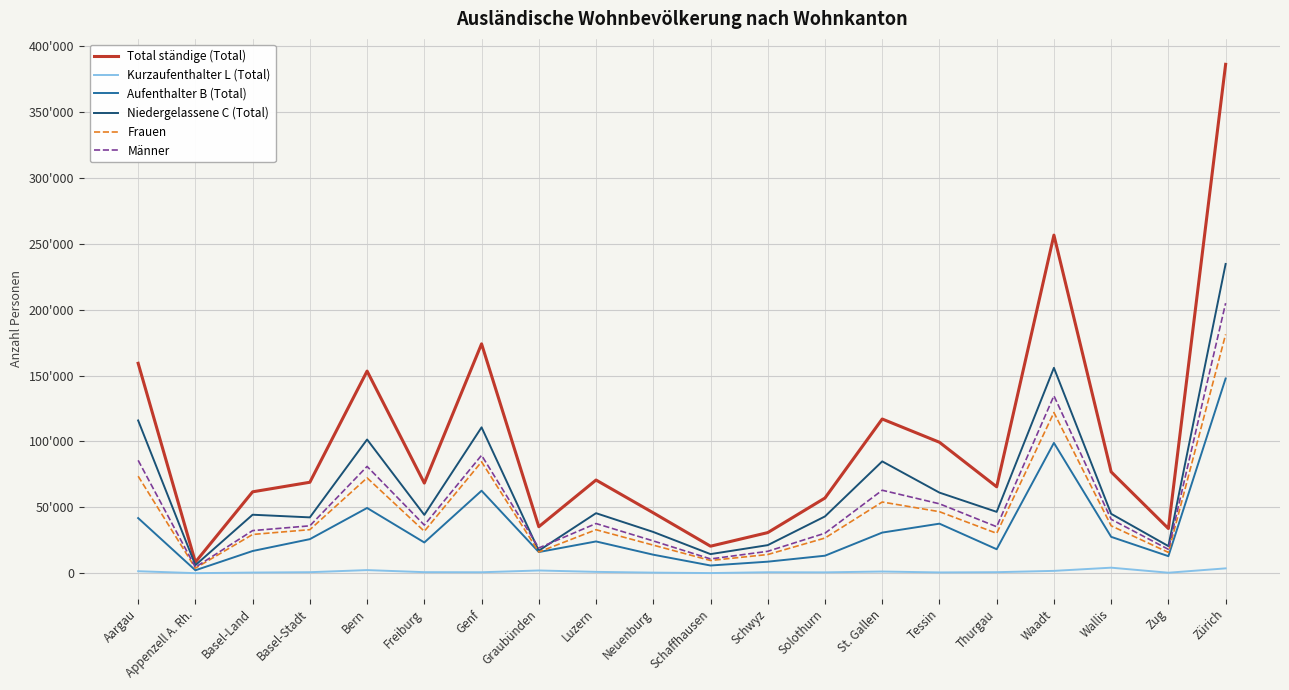

Reading left to right, list all the values displayed in this chart.

Total ständige (Total): Aargau=159290	Appenzell A. Rh.=8423	Basel-Land=61775	Basel-Stadt=69026	Bern=153378	Freiburg=68387	Genf=174035	Graubünden=35296	Luzern=70720	Neuenburg=45837	Schaffhausen=20516	Schwyz=30831	Solothurn=57076	St. Gallen=117010	Tessin=99377	Thurgau=65571	Waadt=256537	Wallis=76901	Zug=33924	Zürich=386118
Kurzaufenthalter L (Total): Aargau=1529	Appenzell A. Rh.=63	Basel-Land=513	Basel-Stadt=784	Bern=2386	Freiburg=807	Genf=736	Graubünden=2091	Luzern=1035	Neuenburg=457	Schaffhausen=136	Schwyz=745	Solothurn=667	St. Gallen=1299	Tessin=602	Thurgau=797	Waadt=1797	Wallis=4215	Zug=388	Zürich=3698
Aufenthalter B (Total): Aargau=41849	Appenzell A. Rh.=2247	Basel-Land=16867	Basel-Stadt=25864	Bern=49517	Freiburg=23336	Genf=62606	Graubünden=16075	Luzern=24121	Neuenburg=14064	Schaffhausen=5867	Schwyz=8771	Solothurn=13300	St. Gallen=30844	Tessin=37609	Thurgau=18210	Waadt=98890	Wallis=27607	Zug=12951	Zürich=147760
Niedergelassene C (Total): Aargau=115912	Appenzell A. Rh.=6113	Basel-Land=44395	Basel-Stadt=42378	Bern=101475	Freiburg=44244	Genf=110693	Graubünden=17130	Luzern=45564	Neuenburg=31316	Schaffhausen=14513	Schwyz=21315	Solothurn=43109	St. Gallen=84867	Tessin=61166	Thurgau=46564	Waadt=155850	Wallis=45079	Zug=20585	Zürich=234660
Frauen: Aargau=73618	Appenzell A. Rh.=3866	Basel-Land=29423	Basel-Stadt=33059	Bern=72343	Freiburg=31844	Genf=84548	Graubünden=16123	Luzern=33012	Neuenburg=21320	Schaffhausen=9664	Schwyz=14200	Solothurn=26703	St. Gallen=54039	Tessin=46688	Thurgau=30282	Waadt=121910	Wallis=35986	Zug=15797	Zürich=181211
Männer: Aargau=85672	Appenzell A. Rh.=4557	Basel-Land=32352	Basel-Stadt=35967	Bern=81035	Freiburg=36543	Genf=89487	Graubünden=19173	Luzern=37708	Neuenburg=24517	Schaffhausen=10852	Schwyz=16631	Solothurn=30373	St. Gallen=62971	Tessin=52689	Thurgau=35289	Waadt=134627	Wallis=40915	Zug=18127	Zürich=204907